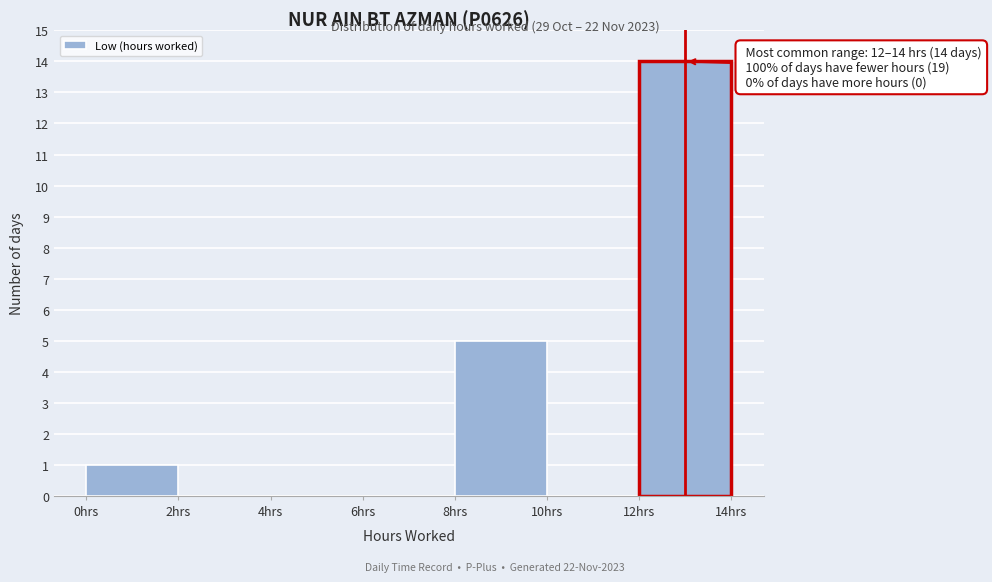

Over which range of the x-axis is the bar tallest?

12 to 14